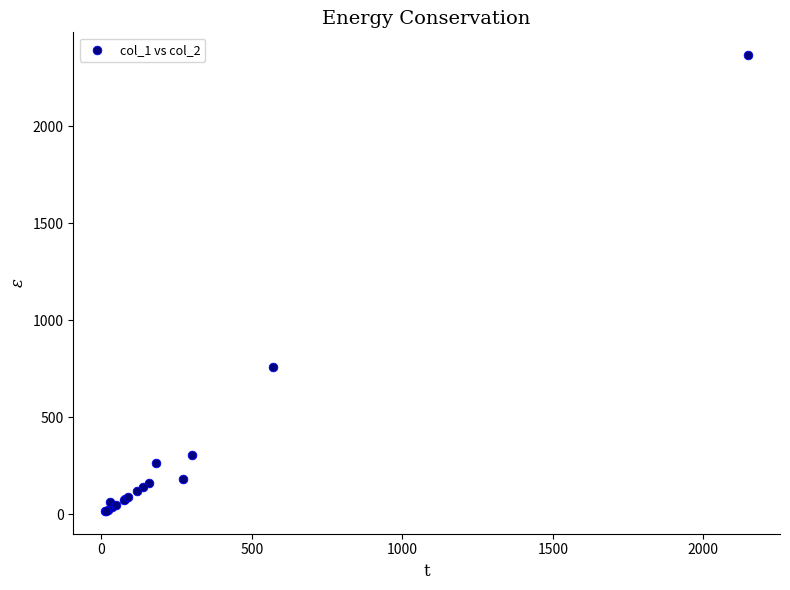

What Y value in the scatter plot is closest to 1191?

760.0